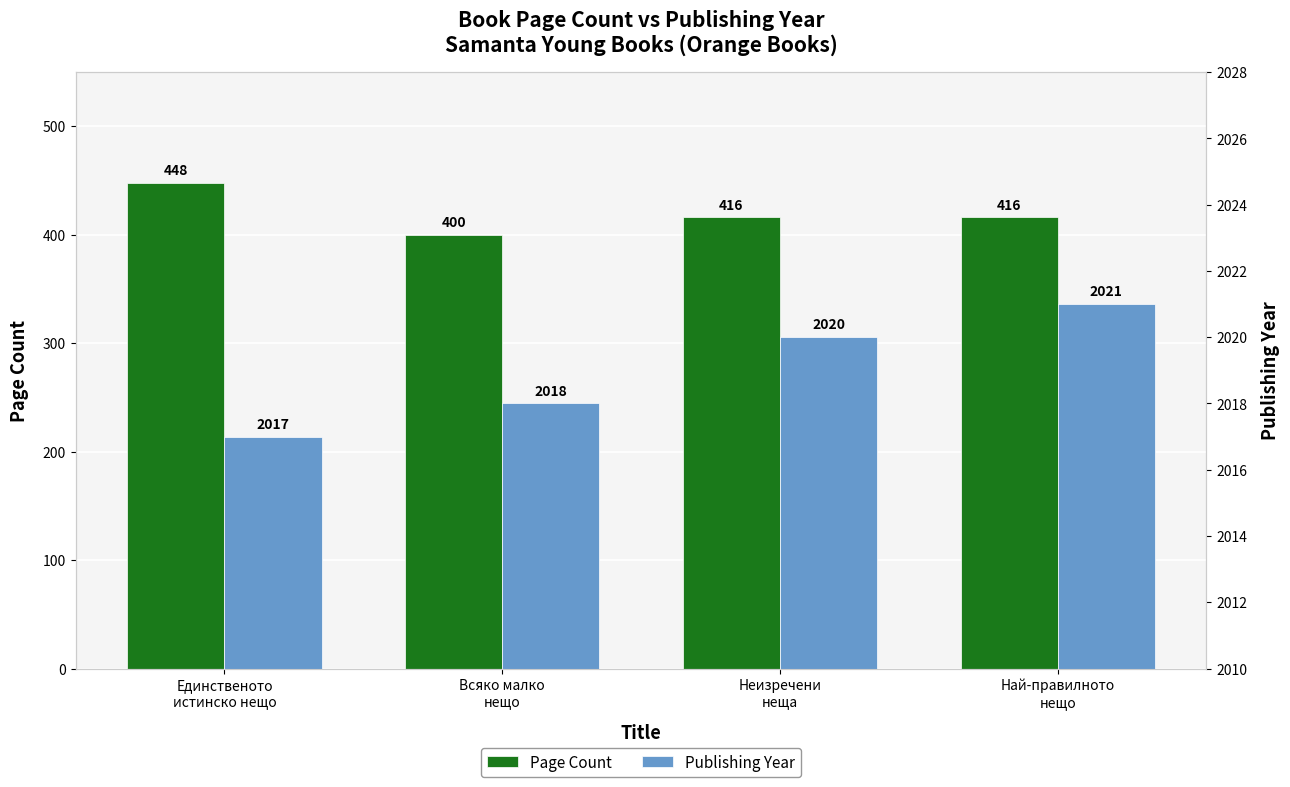

Where does the Publishing Year series first go above 2020?

Най-правилното
нещо